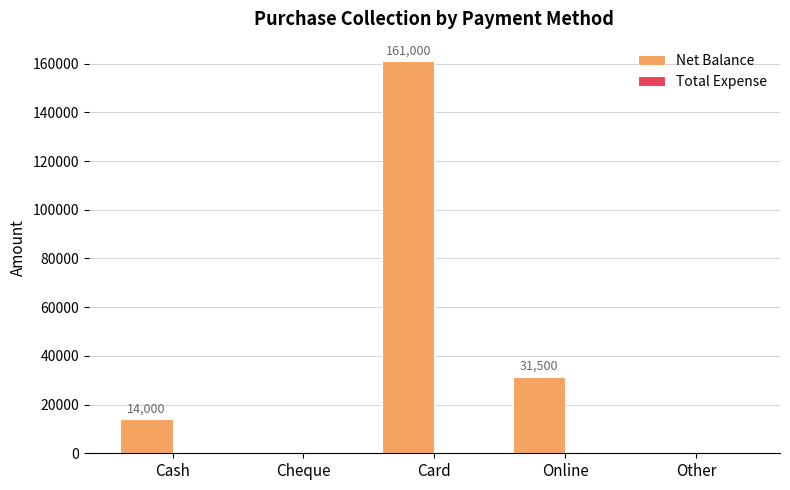

Reading left to right, extract all data points from this chart.

Cash=14000	Cheque=0	Card=161000	Online=31500	Other=0